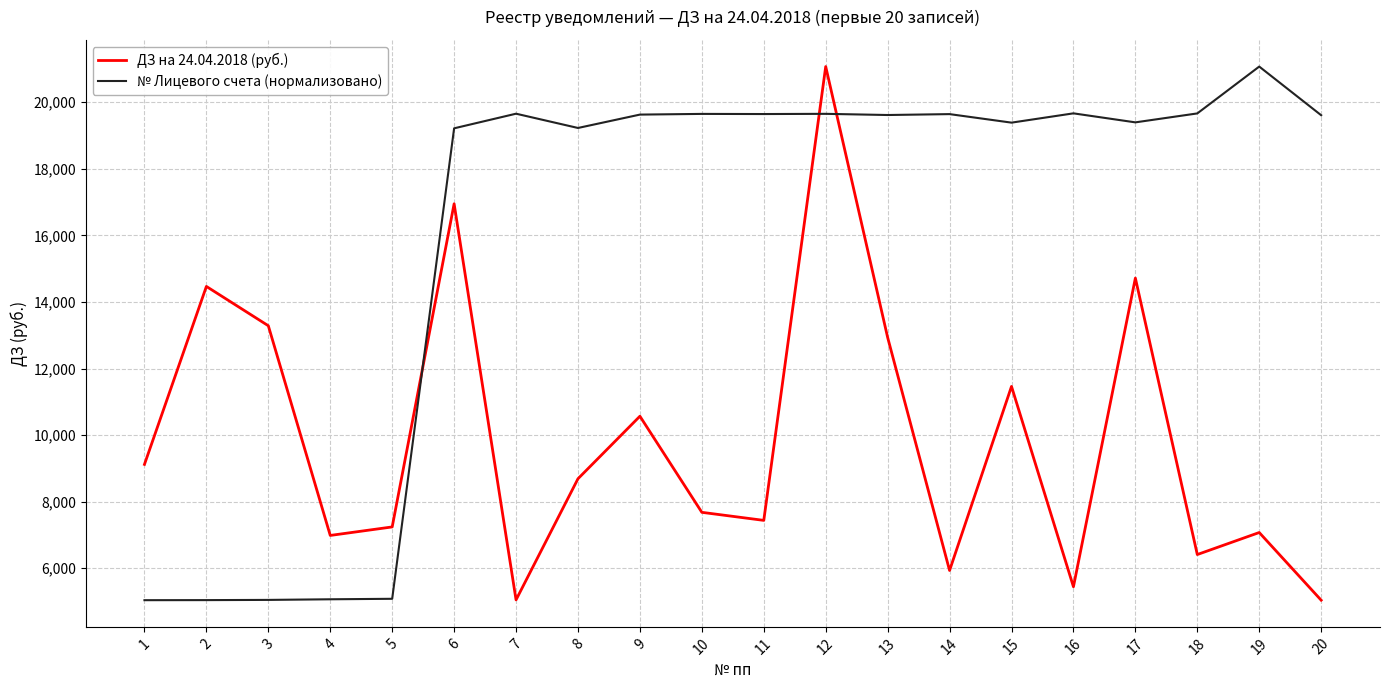

What is the spread (max minus min) of values at 7?

14606.3